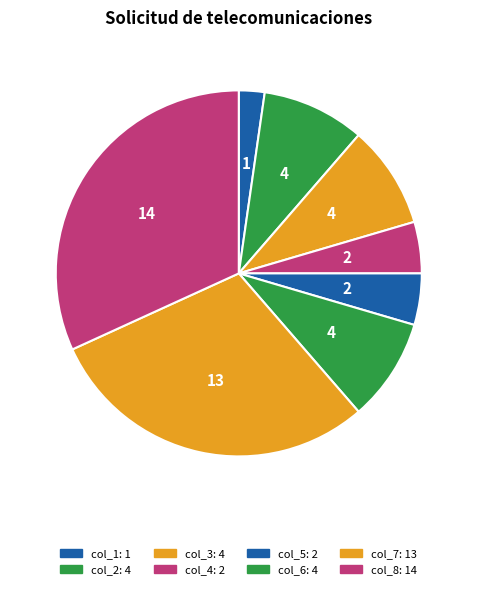

Which category has the smallest portion of the pie?

col_1